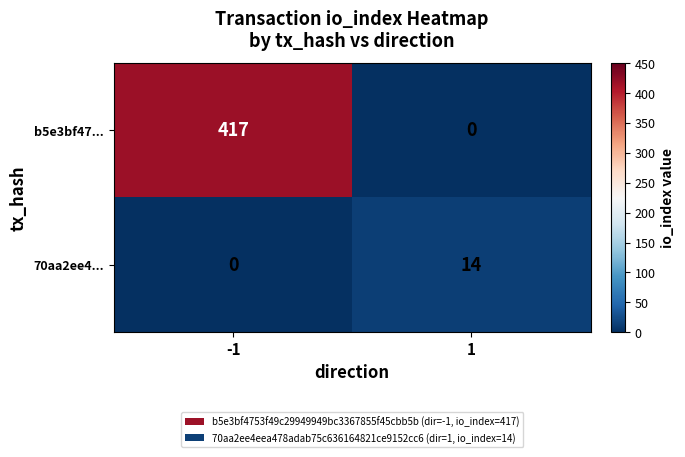

How many data points in b5e3bf47... are less than 417?

1